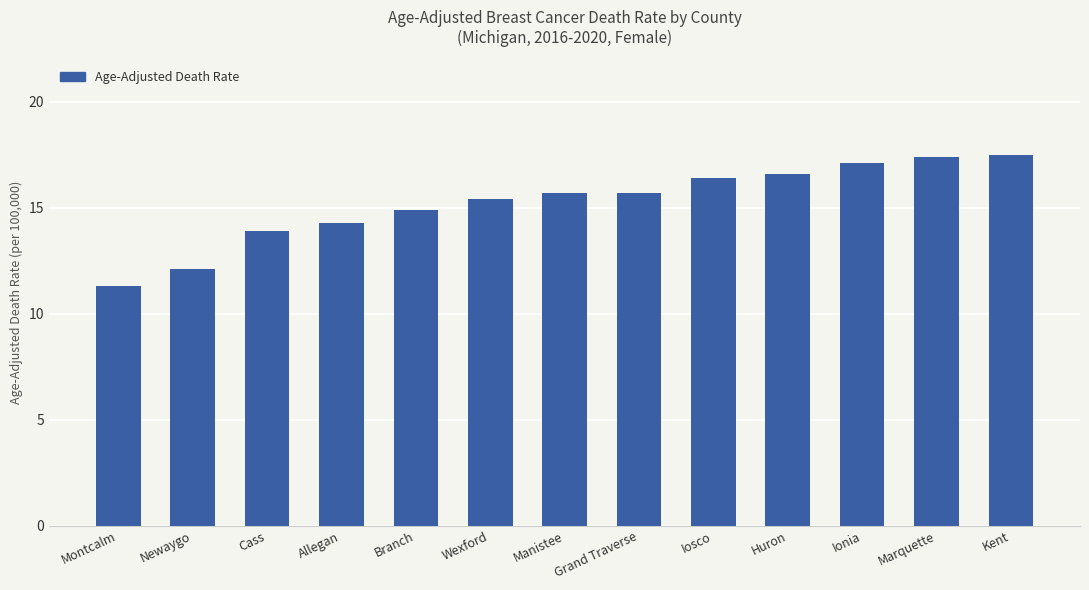

What is the minimum value shown in the chart?

11.3